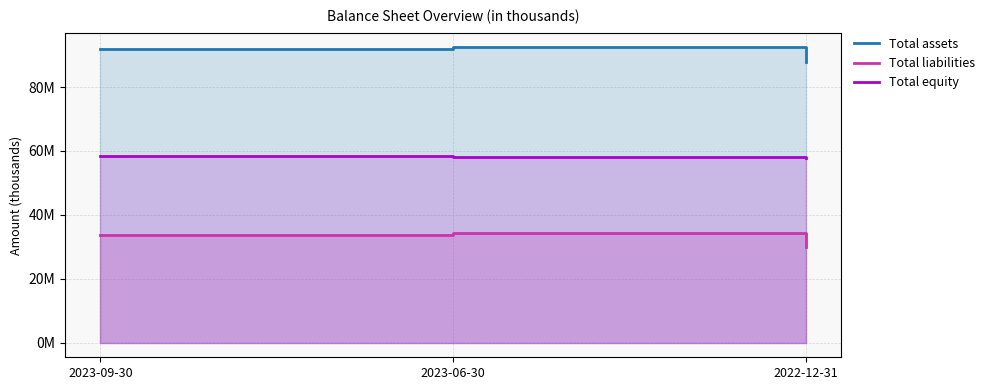

Which category has the highest value across all series?

2023-06-30